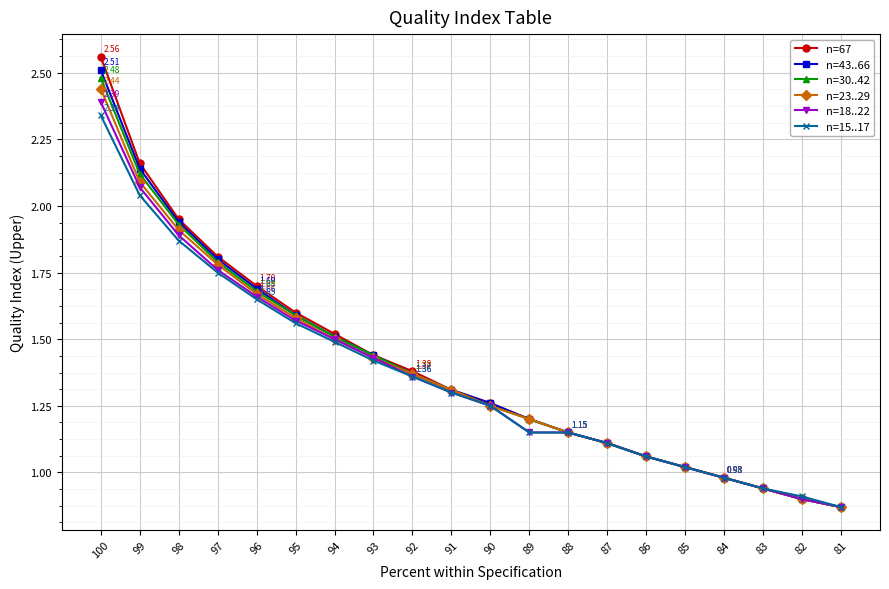

True or false: n=30..42 and n=15..17 cross at least once.

False